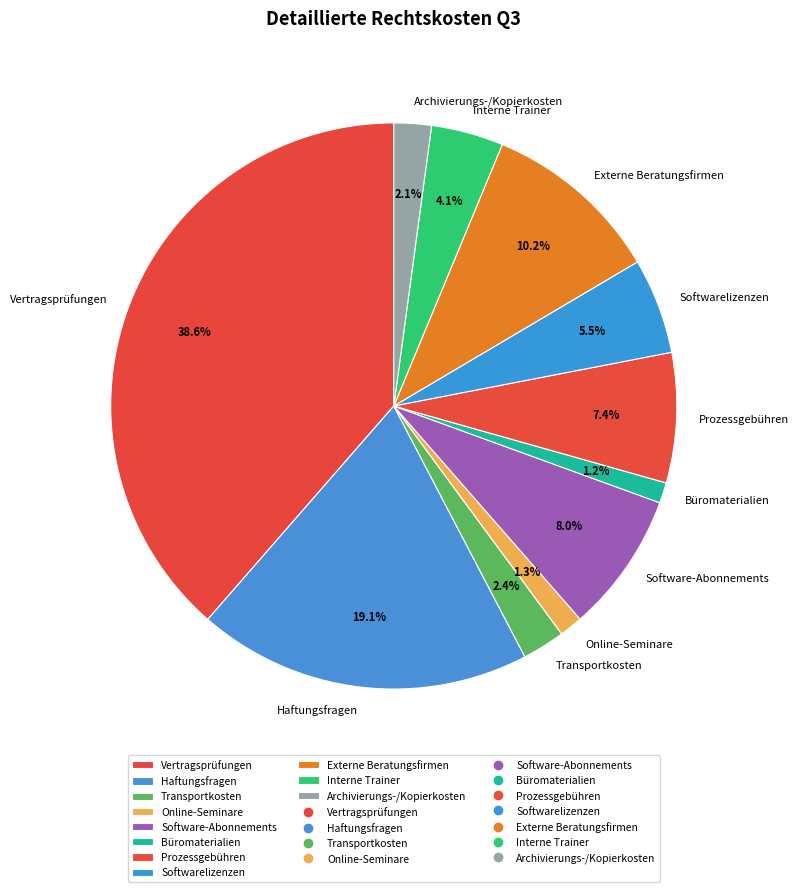

Is Softwarelizenzen the majority of the pie?

No